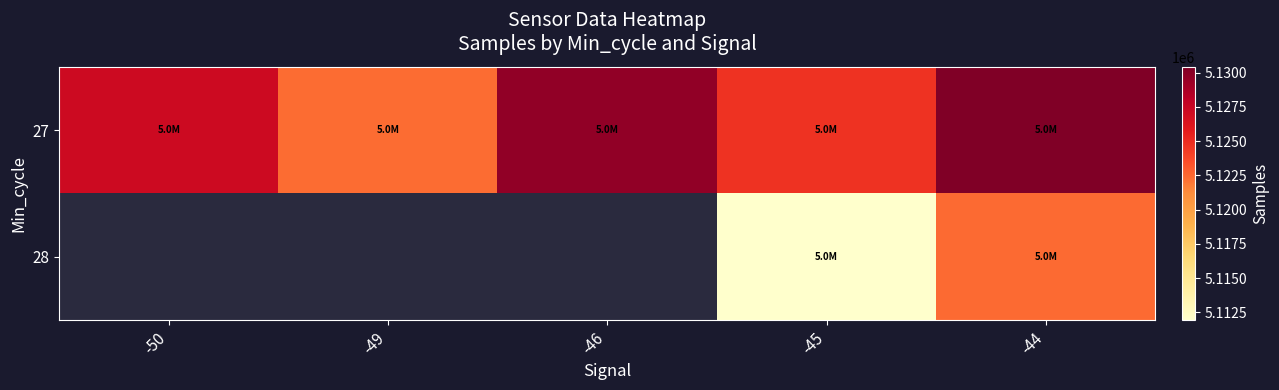

Rank the categories by 28 value from highest to lowest.

-44, -50, -49, -46, -45